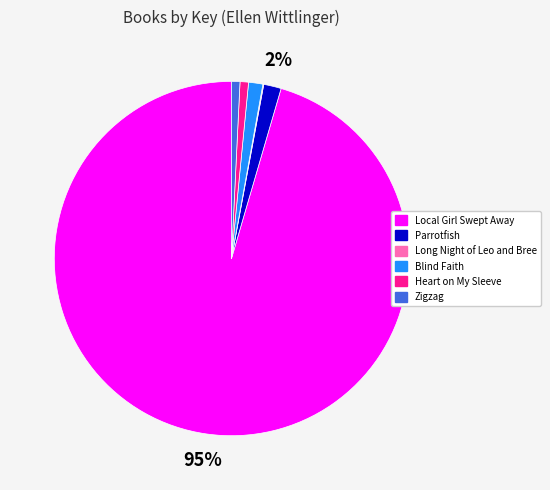

To the nearest percent, what is the difference between the largest and smallest slice percentages?

95%